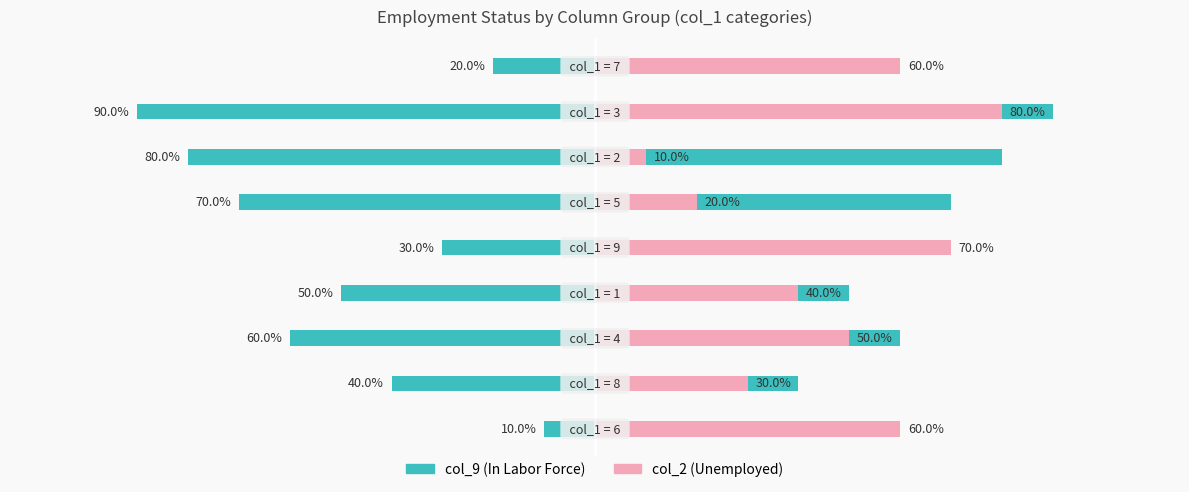

What is the difference between the maximum and second lowest values in the col_9 series?

70